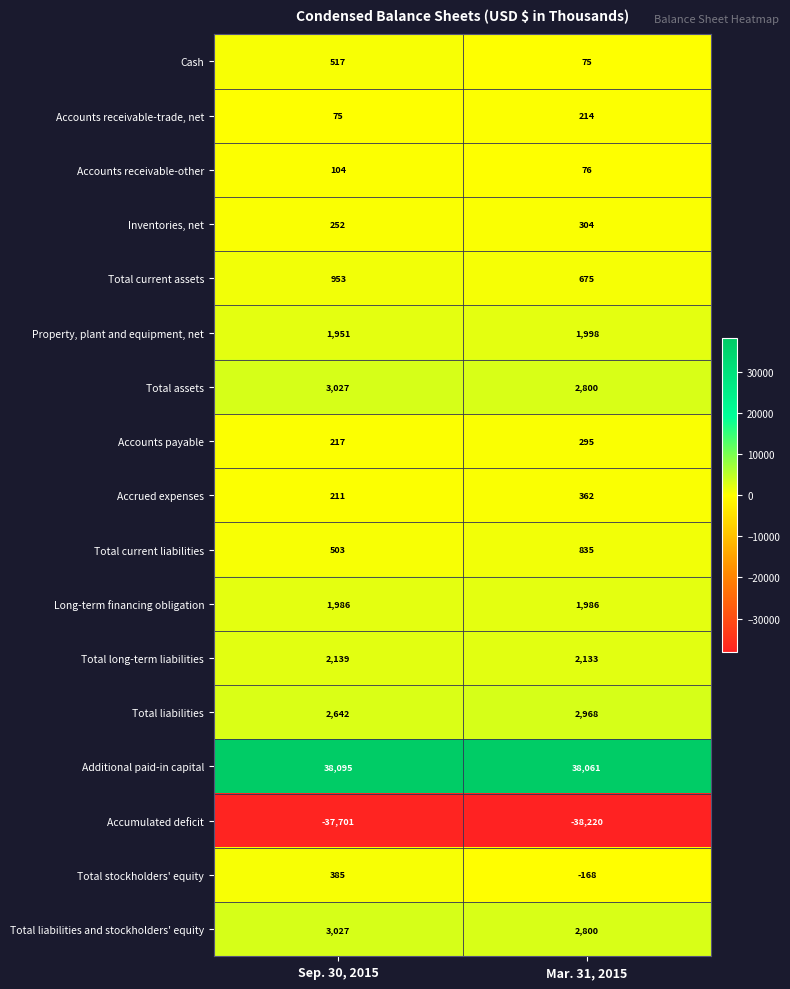

Is it true that Total long-term liabilities equals 2139 at Sep. 30, 2015?

True